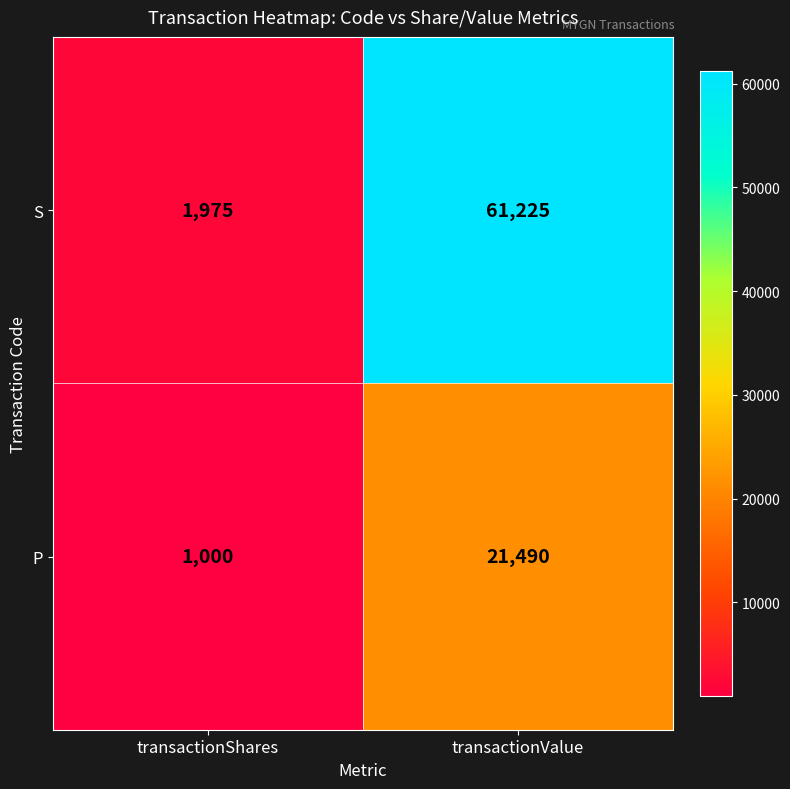

Which series has the largest total across all categories?

S